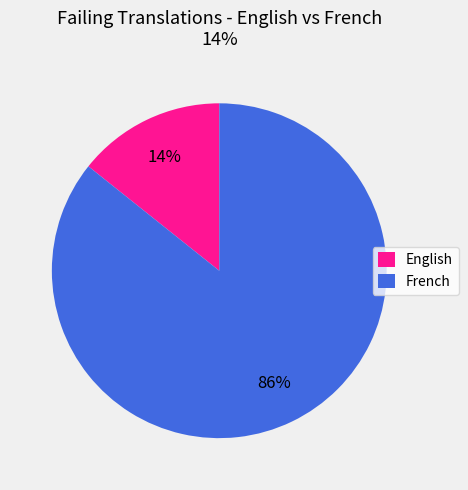

Between French and English, which is larger?

French